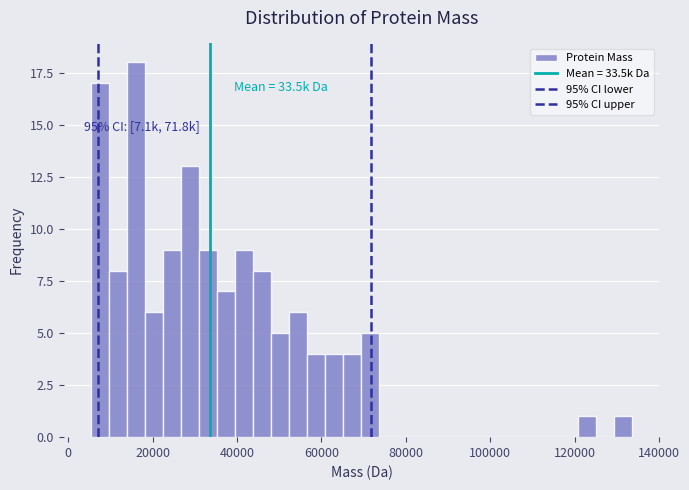

Around what value on the x-axis is the tallest bar? Give the approximate position of its centre, as read against the axis.

16000